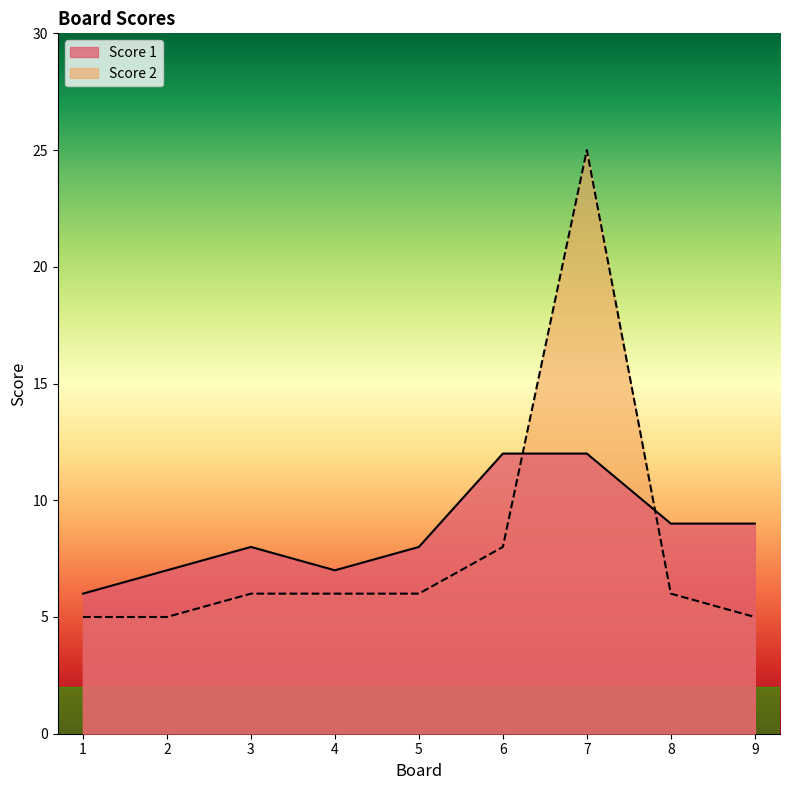

Reading right to left, list all the values displayed in this chart.

Score 1: 9=9	8=9	7=12	6=12	5=8	4=7	3=8	2=7	1=6
Score 2: 9=5	8=6	7=25	6=8	5=6	4=6	3=6	2=5	1=5